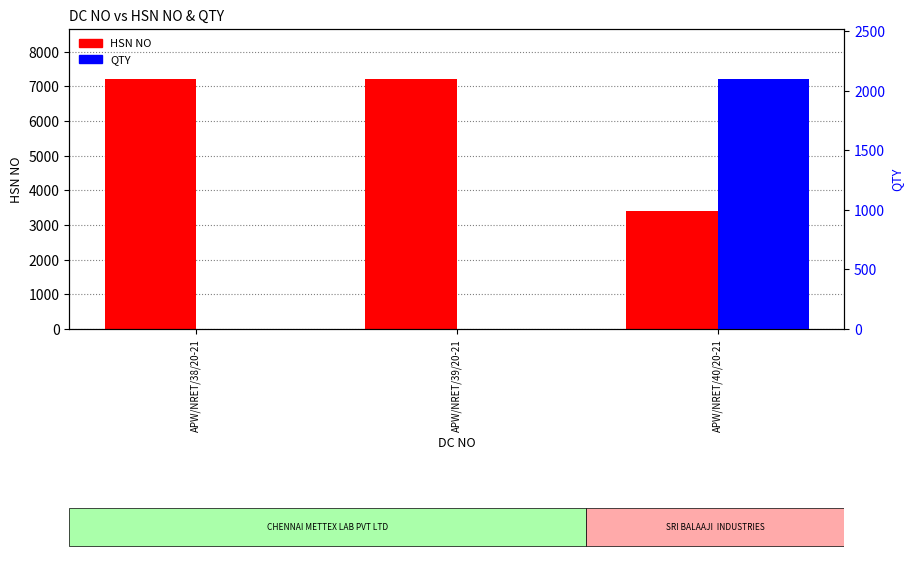

What is the total value across all series at APW/NRET/38/20-21?

7216